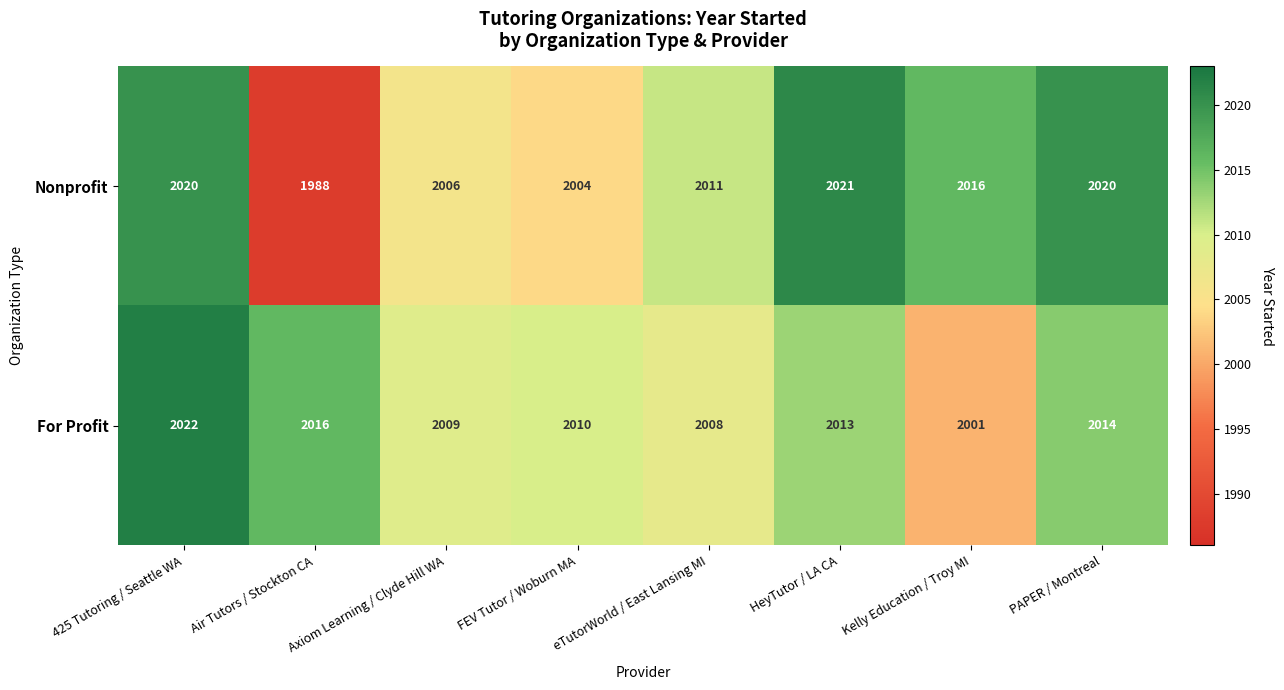

What is the spread (max minus min) of values at FEV Tutor / Woburn MA?

6